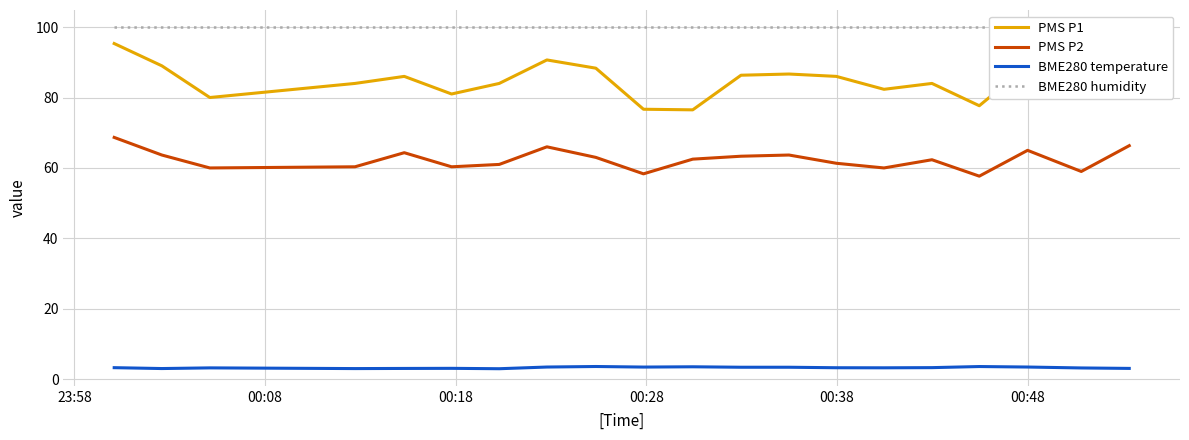

True or false: BME280 temperature has more than 2 interior local peaks.

True